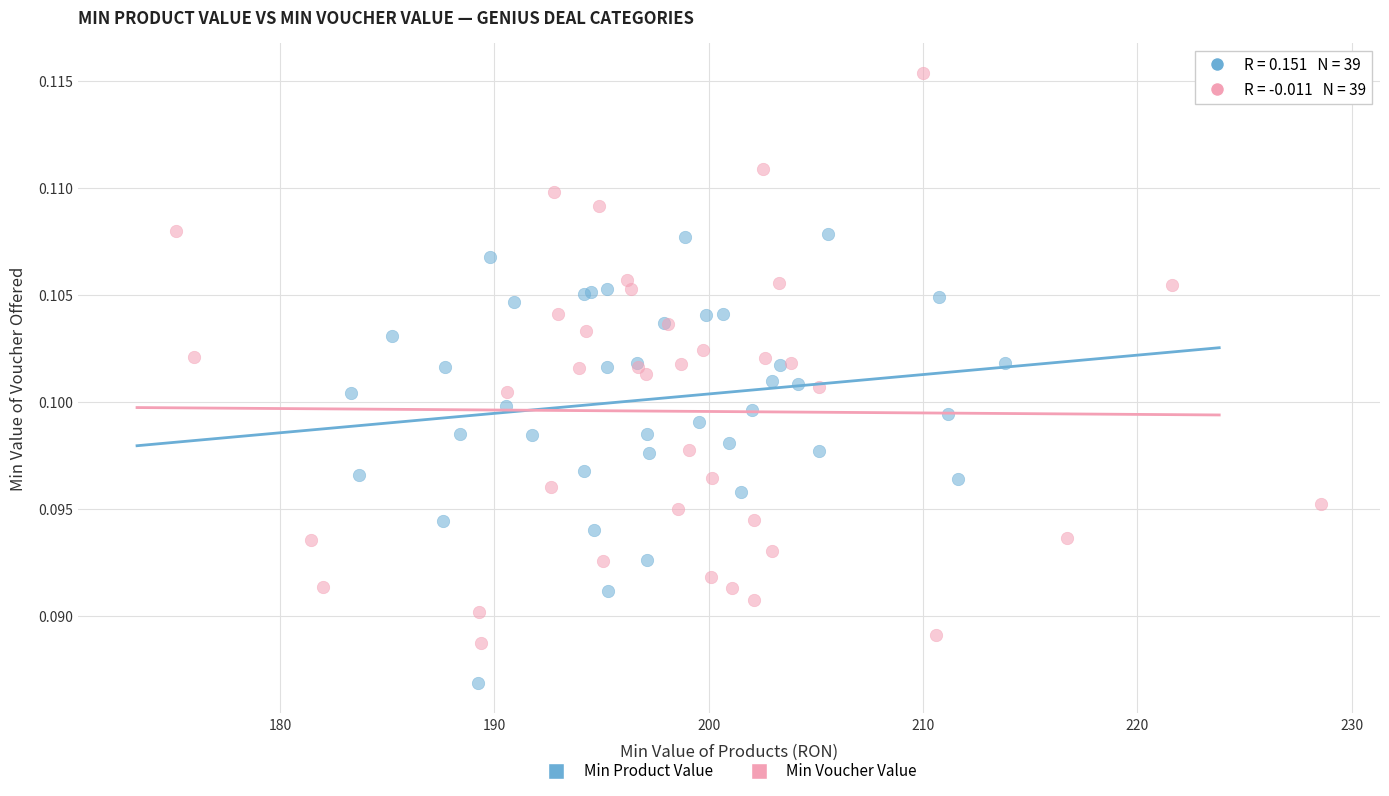

What are all the series names shown in the legend?

Min Product Value, Min Voucher Value